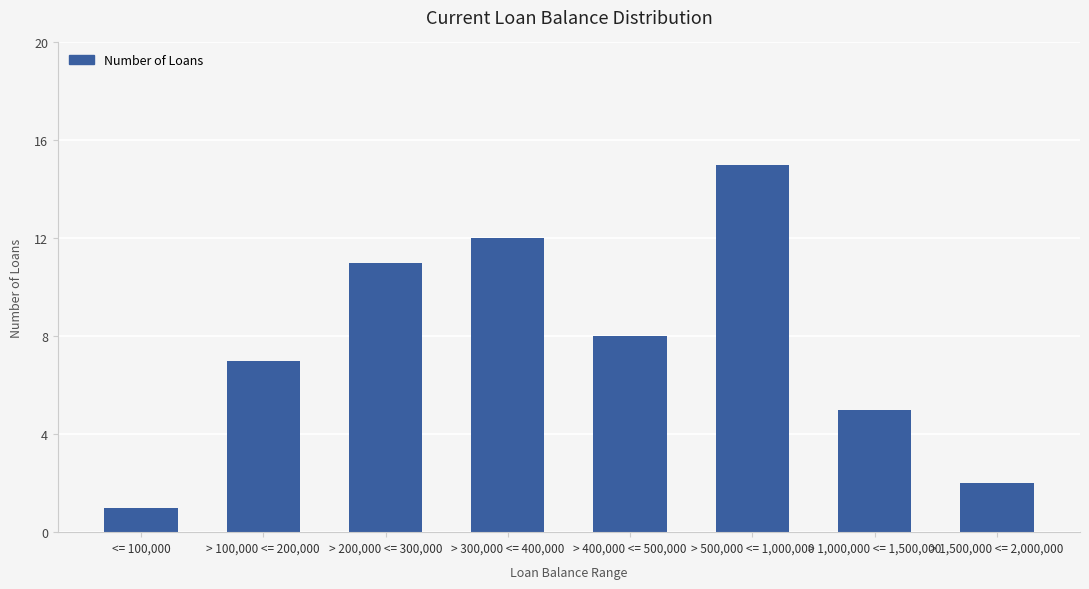

What is the average value?

8